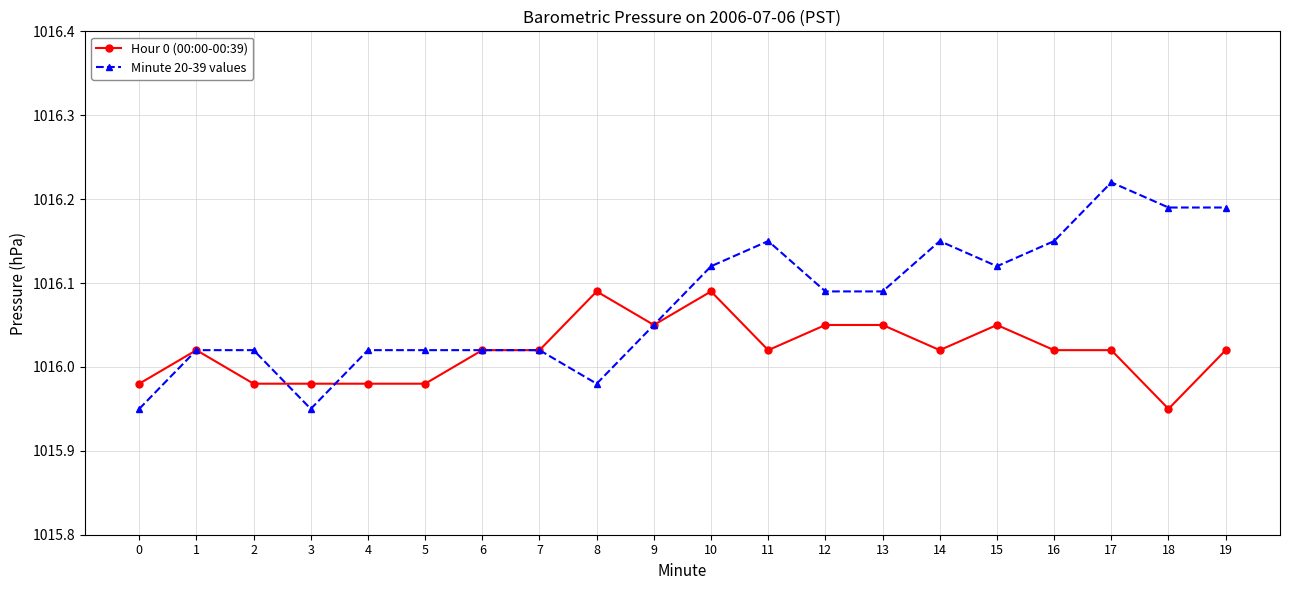

True or false: Hour 0 (00:00-00:39) has more than 1 points higher than both neighbors.

True